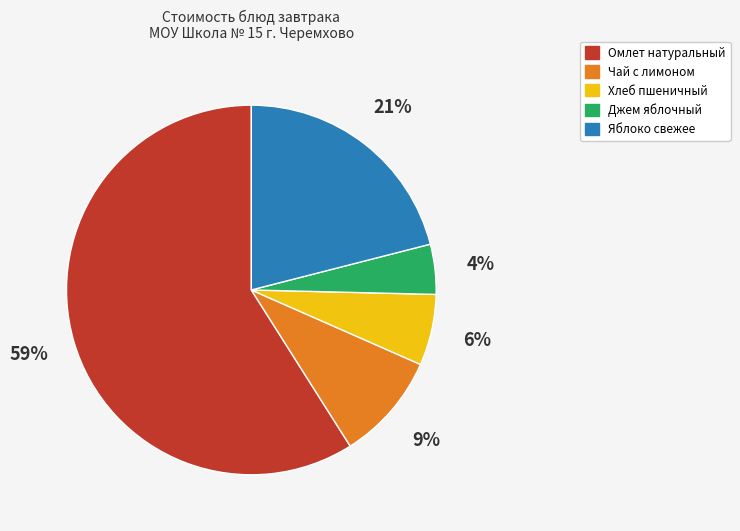

To the nearest percent, what is the difference between the Яблоко свежее and Омлет натуральный slice percentages?

38%